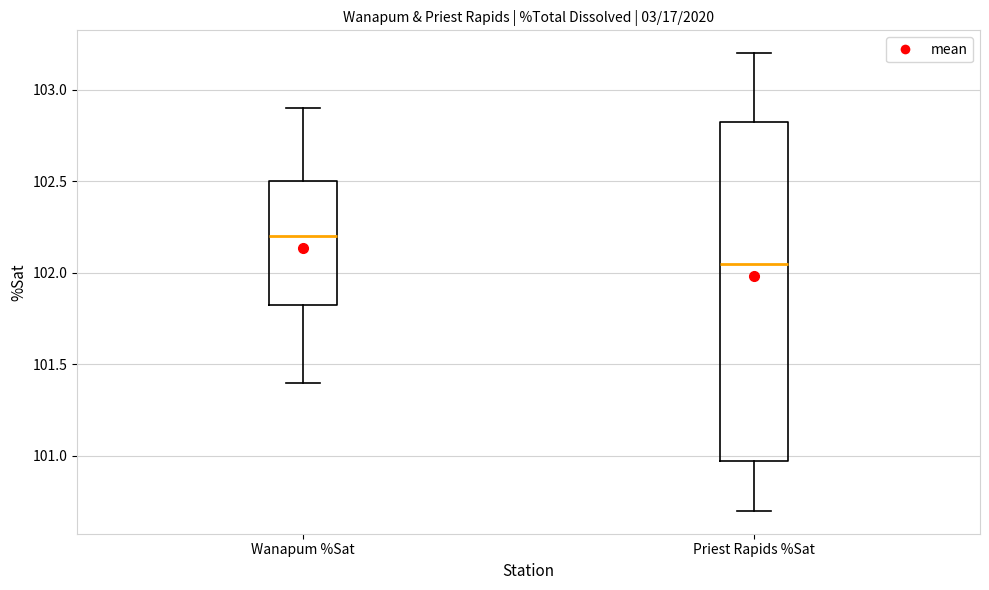

Comparing the boxes themselves (not the whiskers), which one is the tallest?

Priest Rapids %Sat